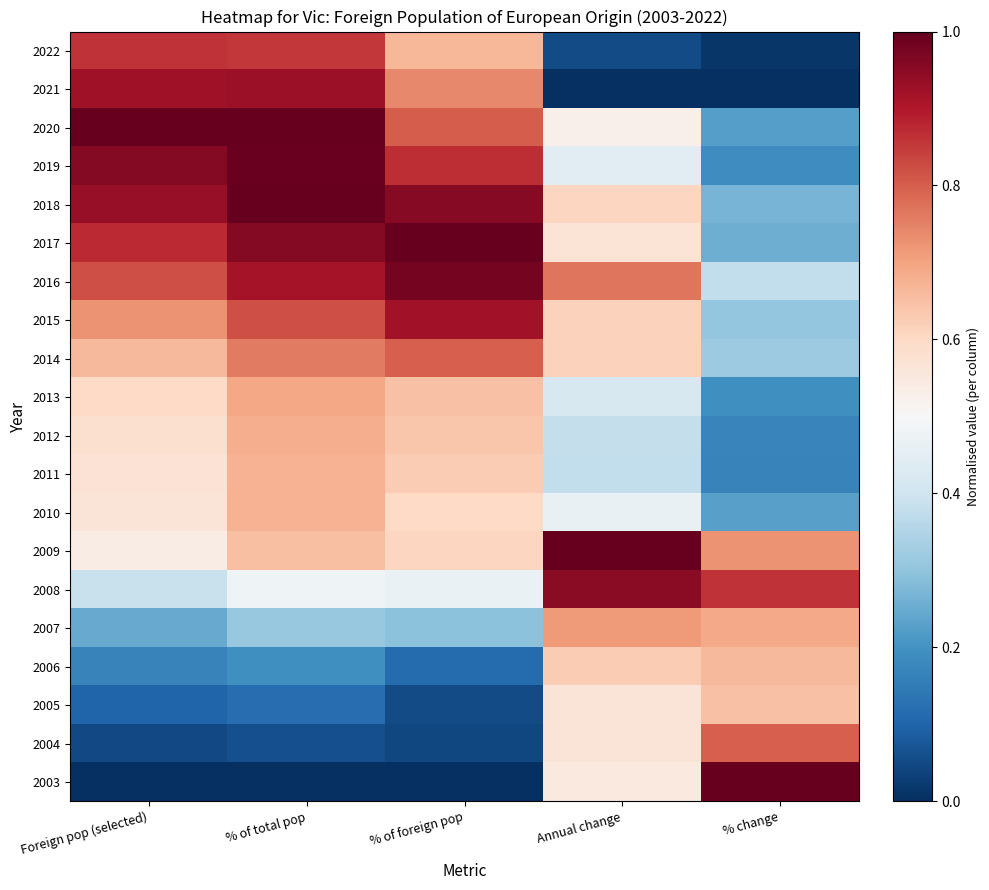

Between Foreign pop (selected) and % of total pop, which is larger?

Foreign pop (selected)